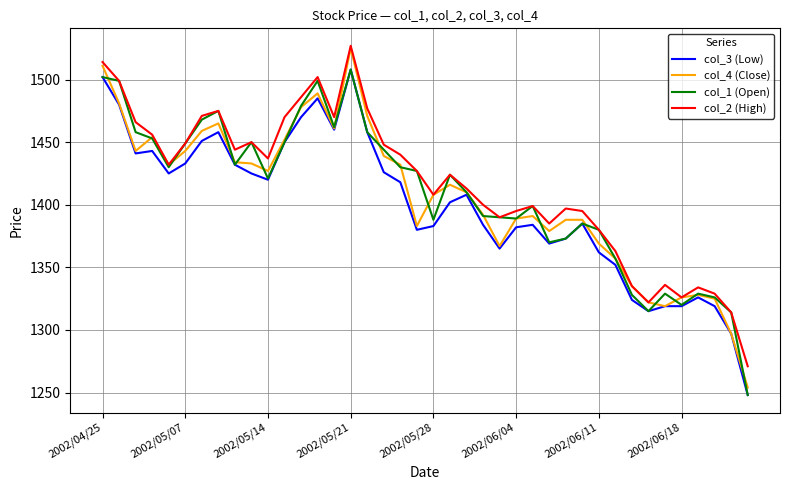

How many values in the col_3 (Low) series are below 1408?

20